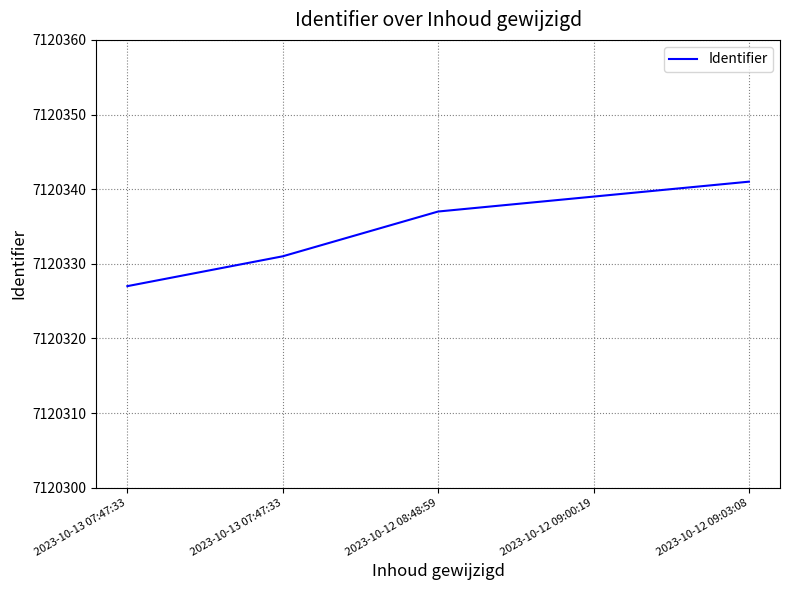

Does the chart have visible grid lines?

Yes